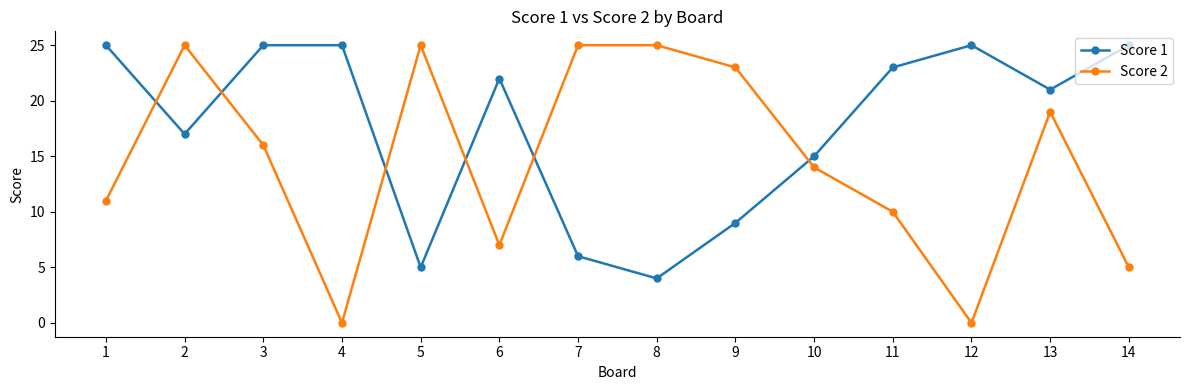

What is the value of the Score 2 point at the 14th from the left?

5